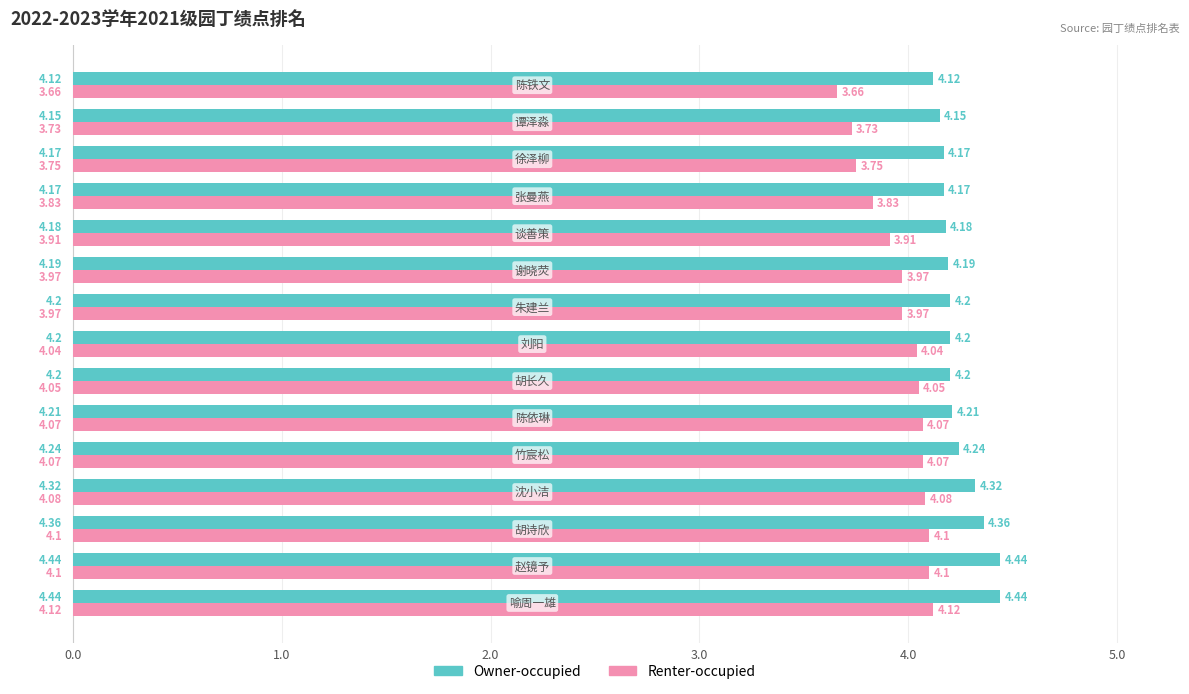

Rank the series by their maximum value, from lowest to highest.

Renter-occupied, Owner-occupied